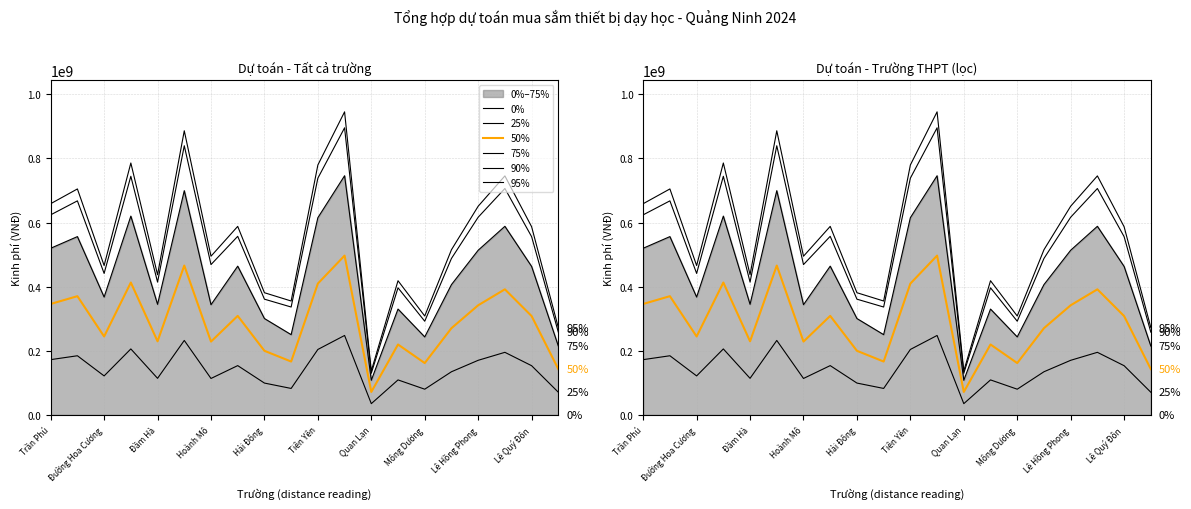

At which category is the sum across all series the highest?

11